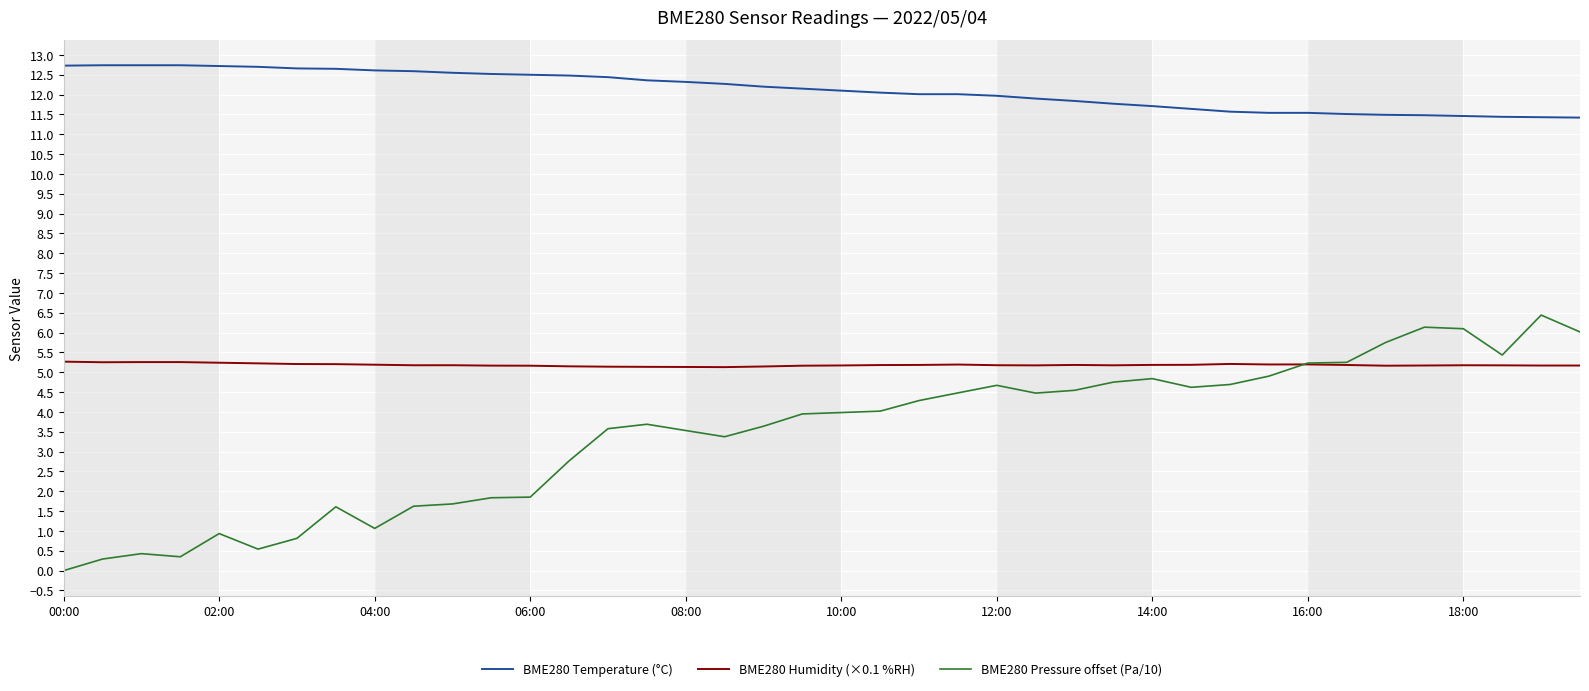

What is the sum of all BME280 Pressure offset (Pa/10) values?

138.2